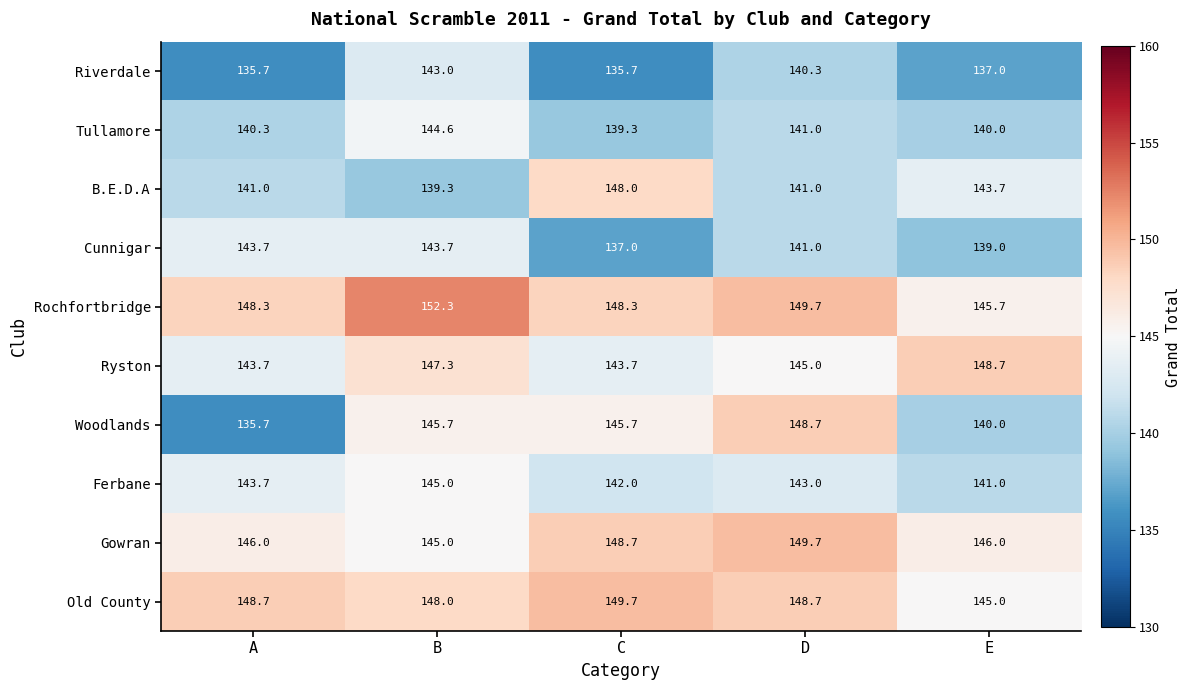

Is it true that Tullamore equals 41.8 at D?

False